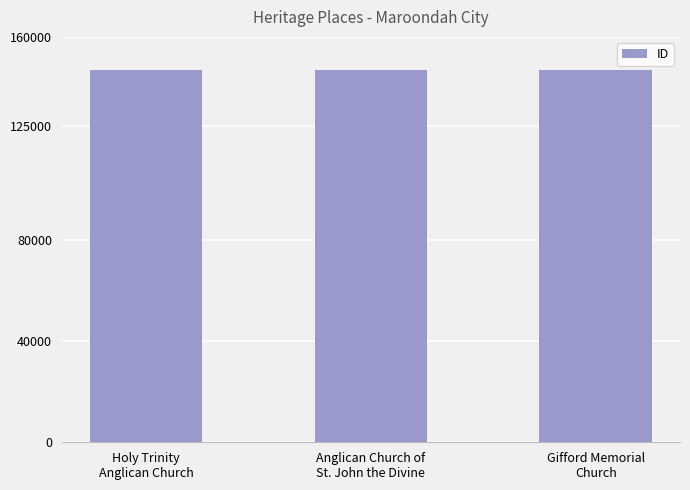

What is the average value?

146845